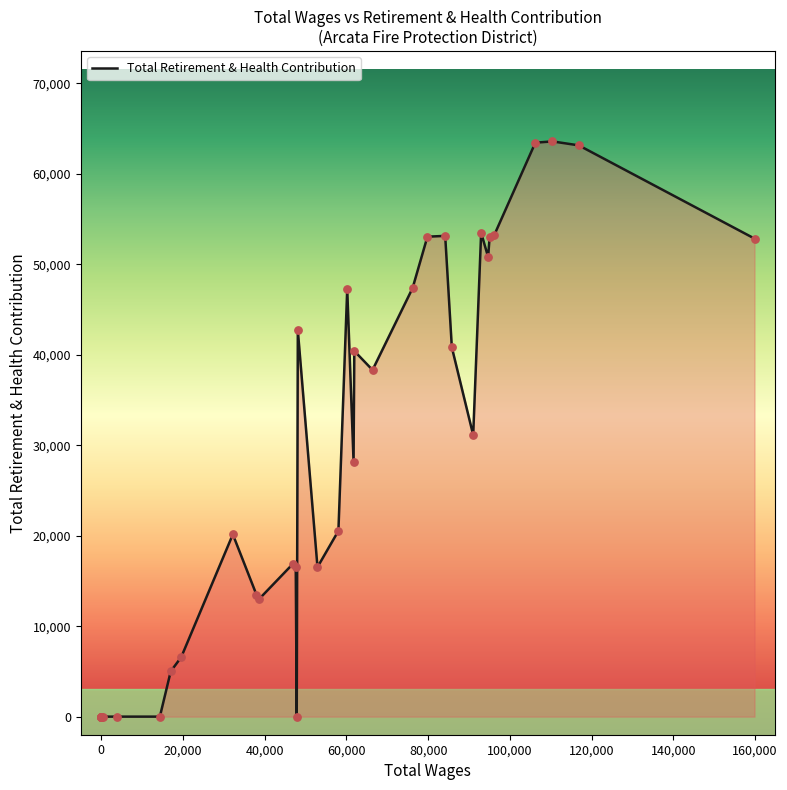

Approximately how many times larger is the value at 25 compared to 3?

0.3